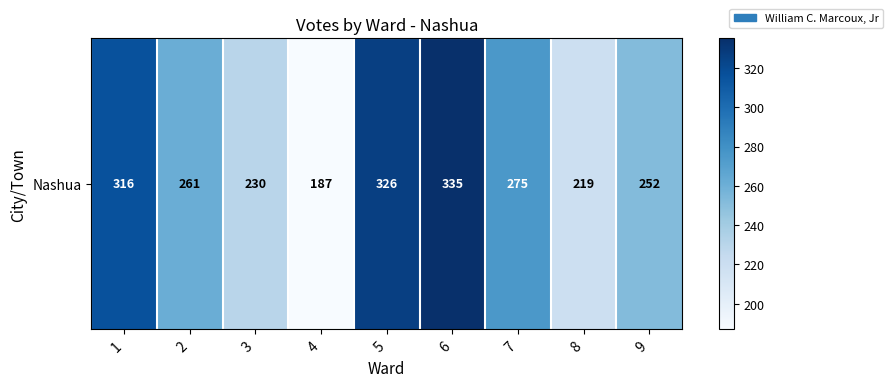

At which category does the chart reach its minimum across all series?

4